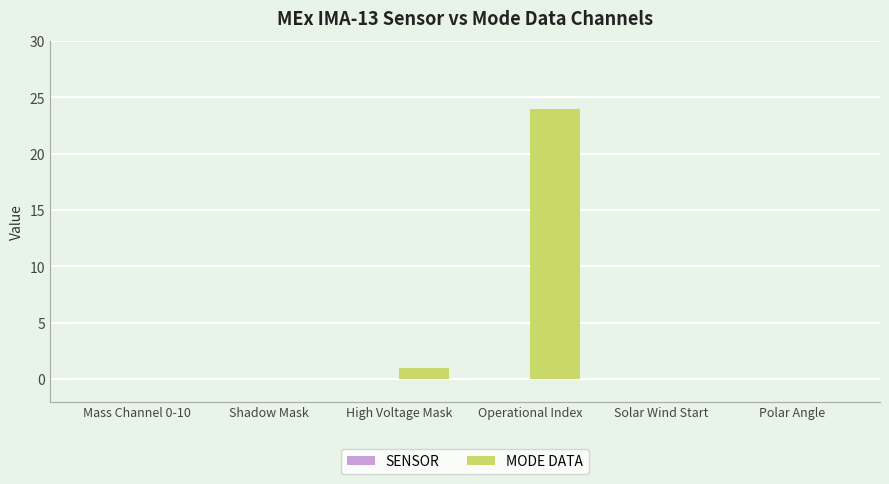

The chart shows a value of 0 at High Voltage Mask. True or false?

False